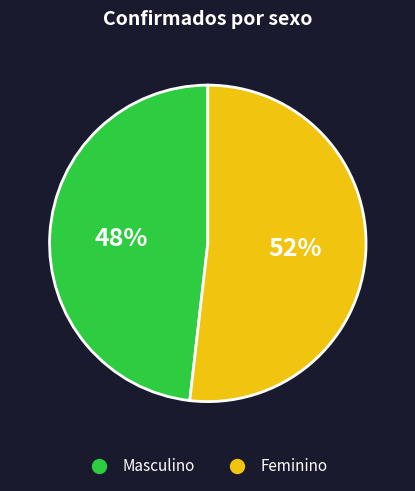

To the nearest percent, what is the average slice percentage?

50%